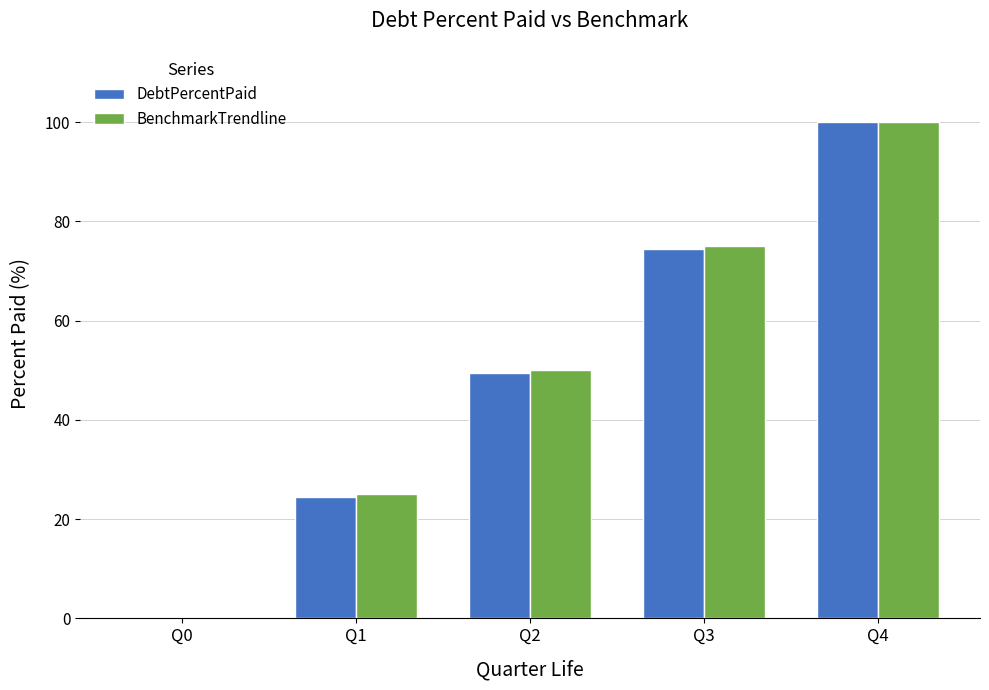

Between Q0 and Q3, which series saw the biggest shift?

BenchmarkTrendline